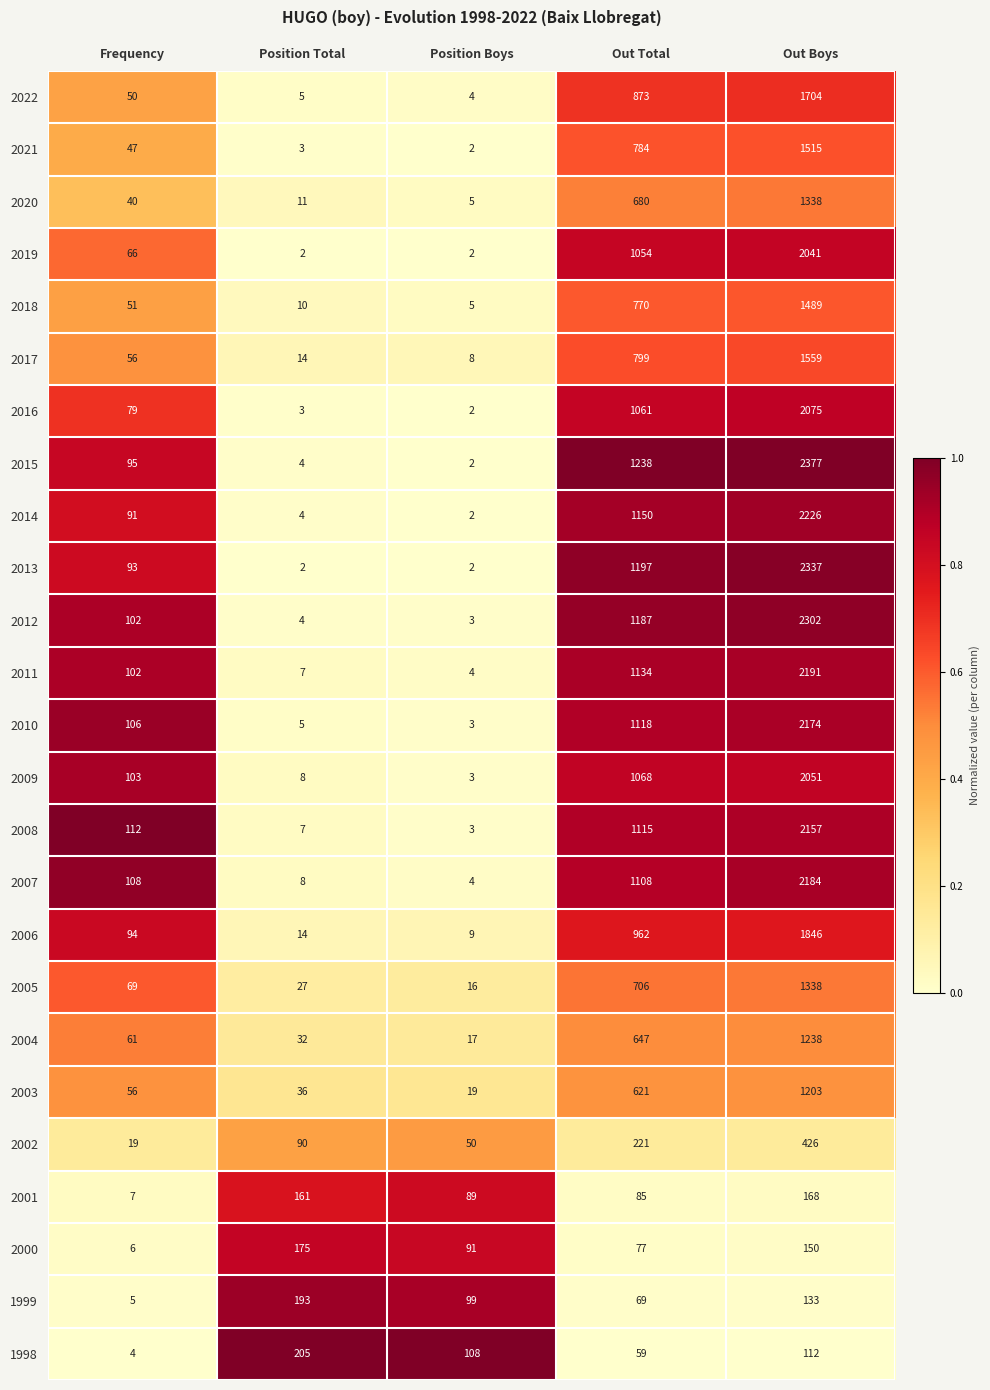

Is it true that 2012 equals 3706 at Out Boys?

False